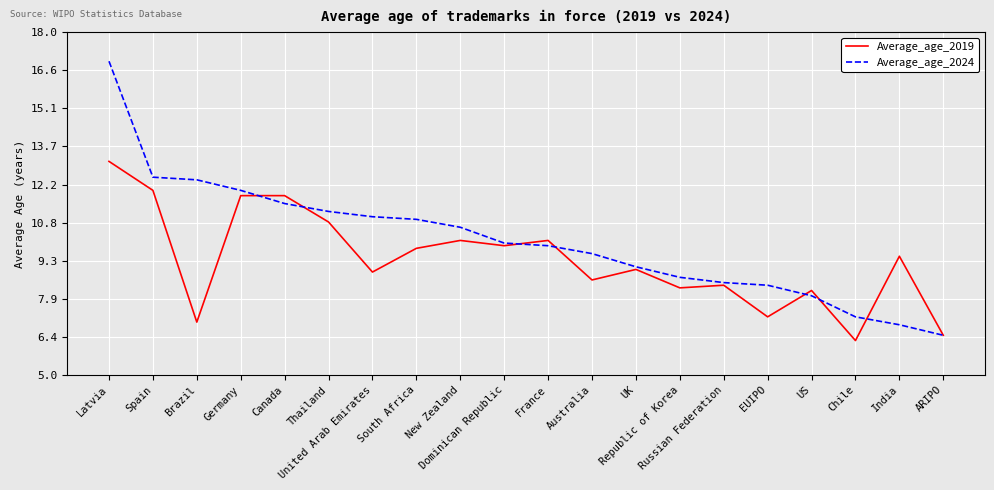

True or false: Average_age_2024 has a value of 10.9 at South Africa.

True